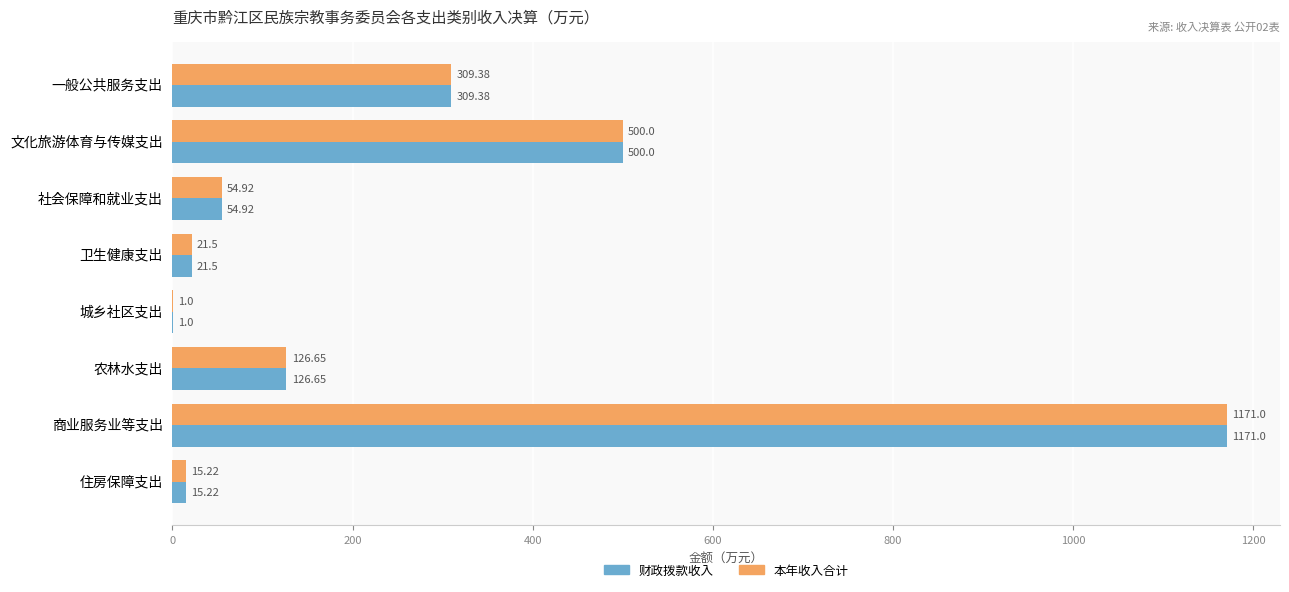

At which category is the sum across all series the highest?

商业服务业等支出